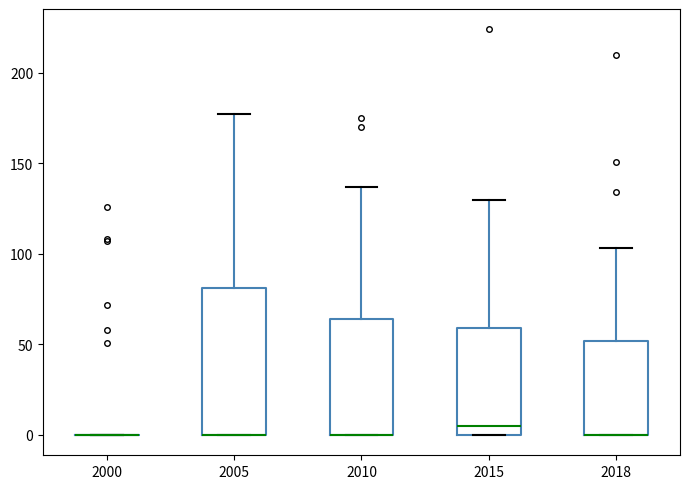

Where is the upper edge of the box at x = 2010 on the y-axis? The values are not printed on the chart, so give them approximately, as read against the axis.

65